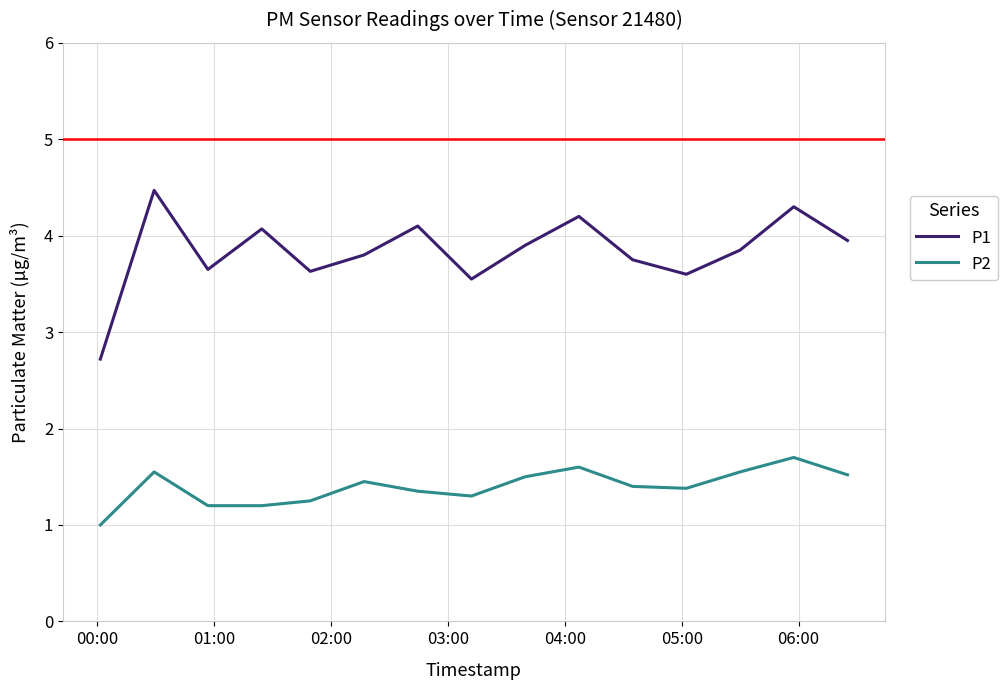

What is the maximum value shown in the chart?

4.5